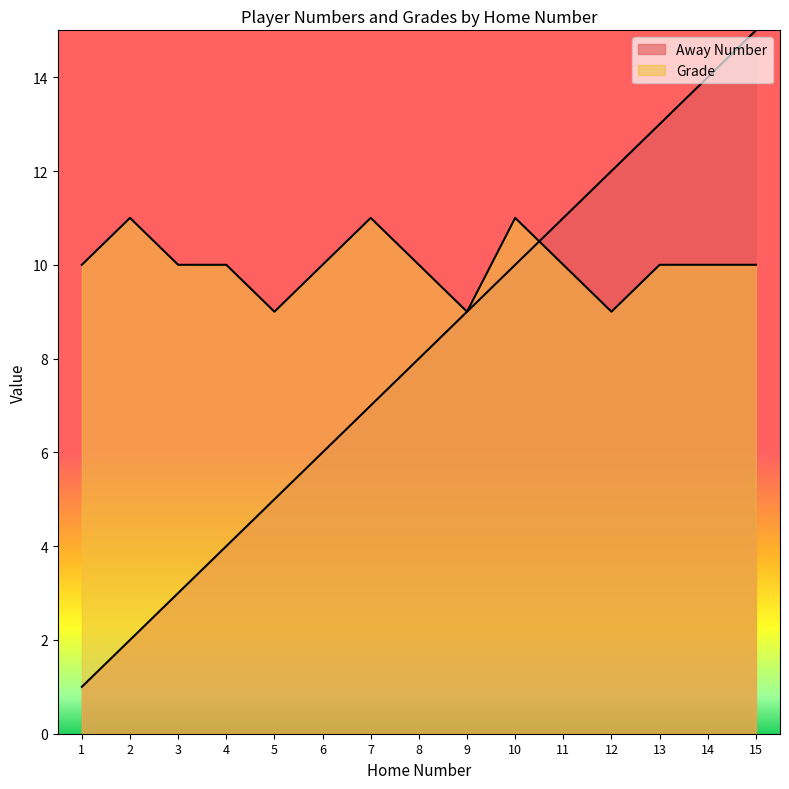

What is the value of the Away Number point at the 15th from the left?

15